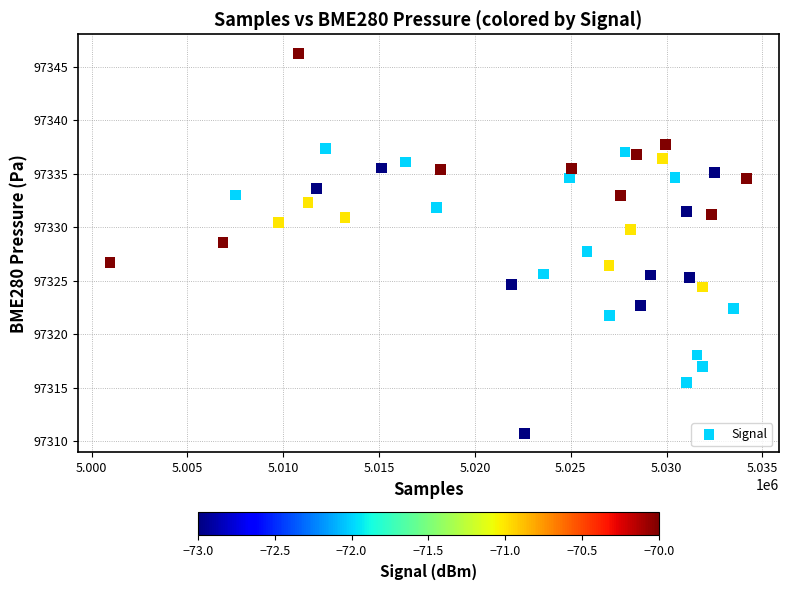

What is the range of Y values (max minus min)?

35.5